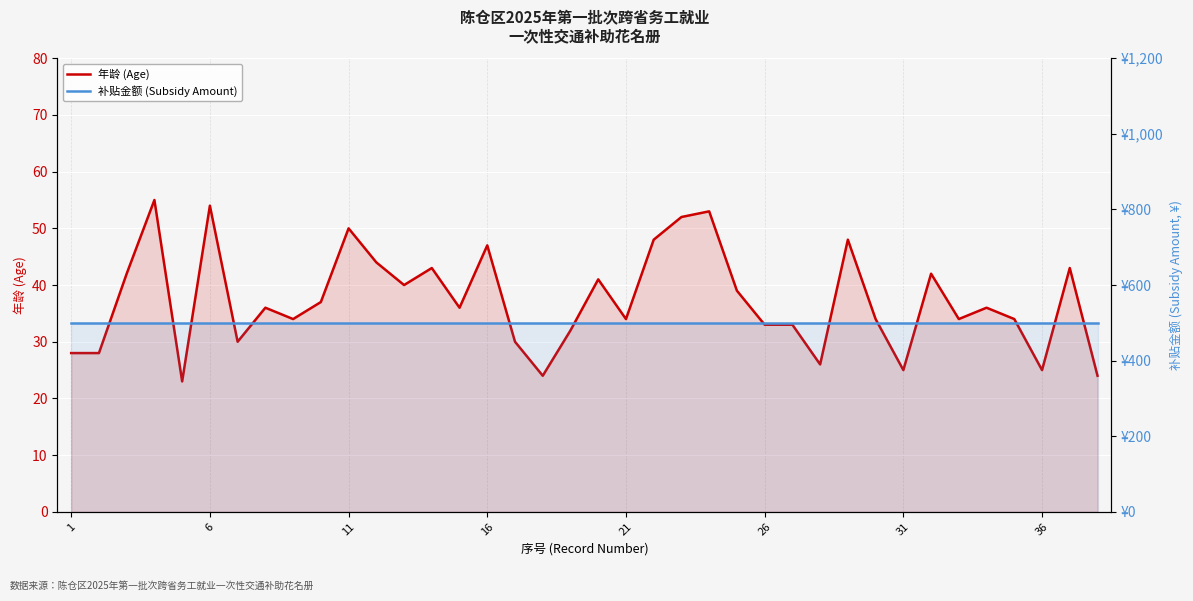

Is the value of 年龄 (Age) at 21 greater than the value of 补贴金额 (Subsidy Amount) at 24?

No